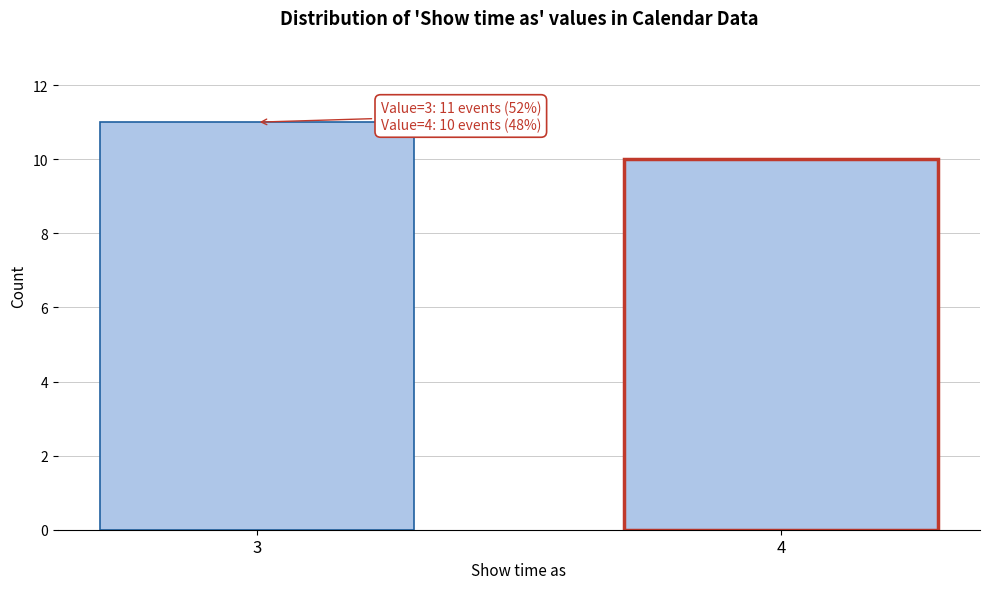

Reading left to right, extract all data points from this chart.

11	10